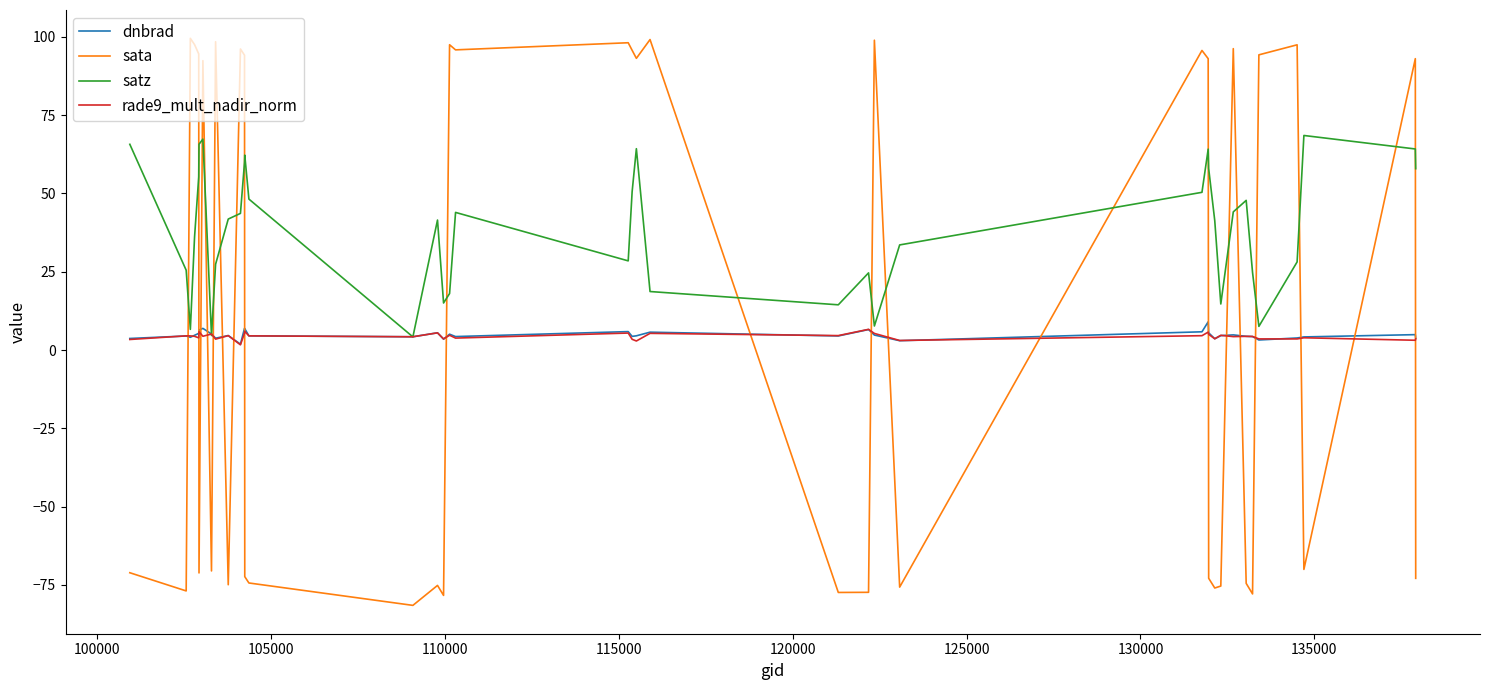

What is the minimum value shown in the chart?

-81.5